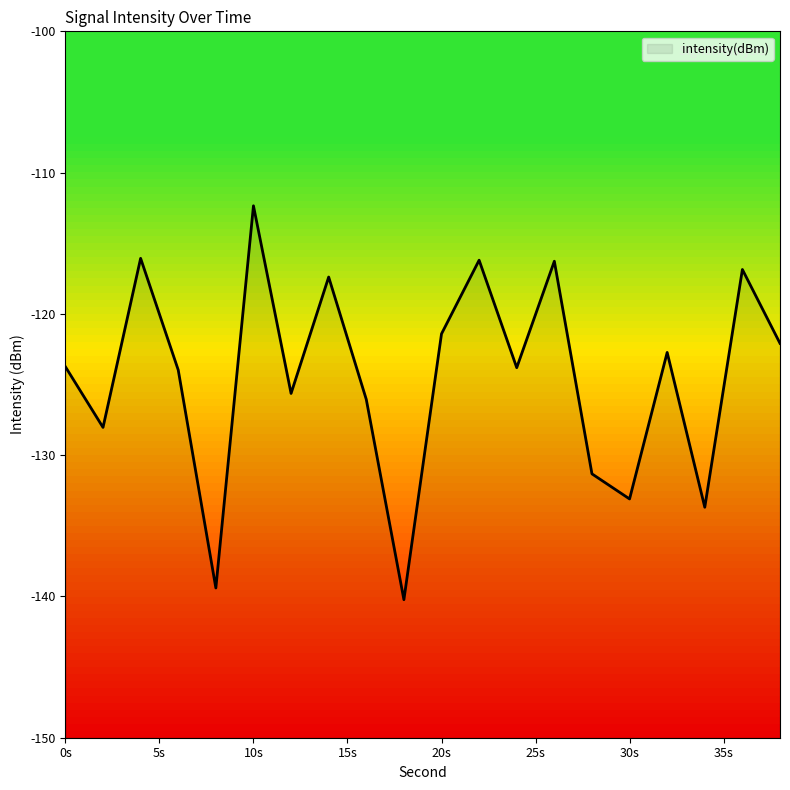

At which category does the data reach its first local valley?

2